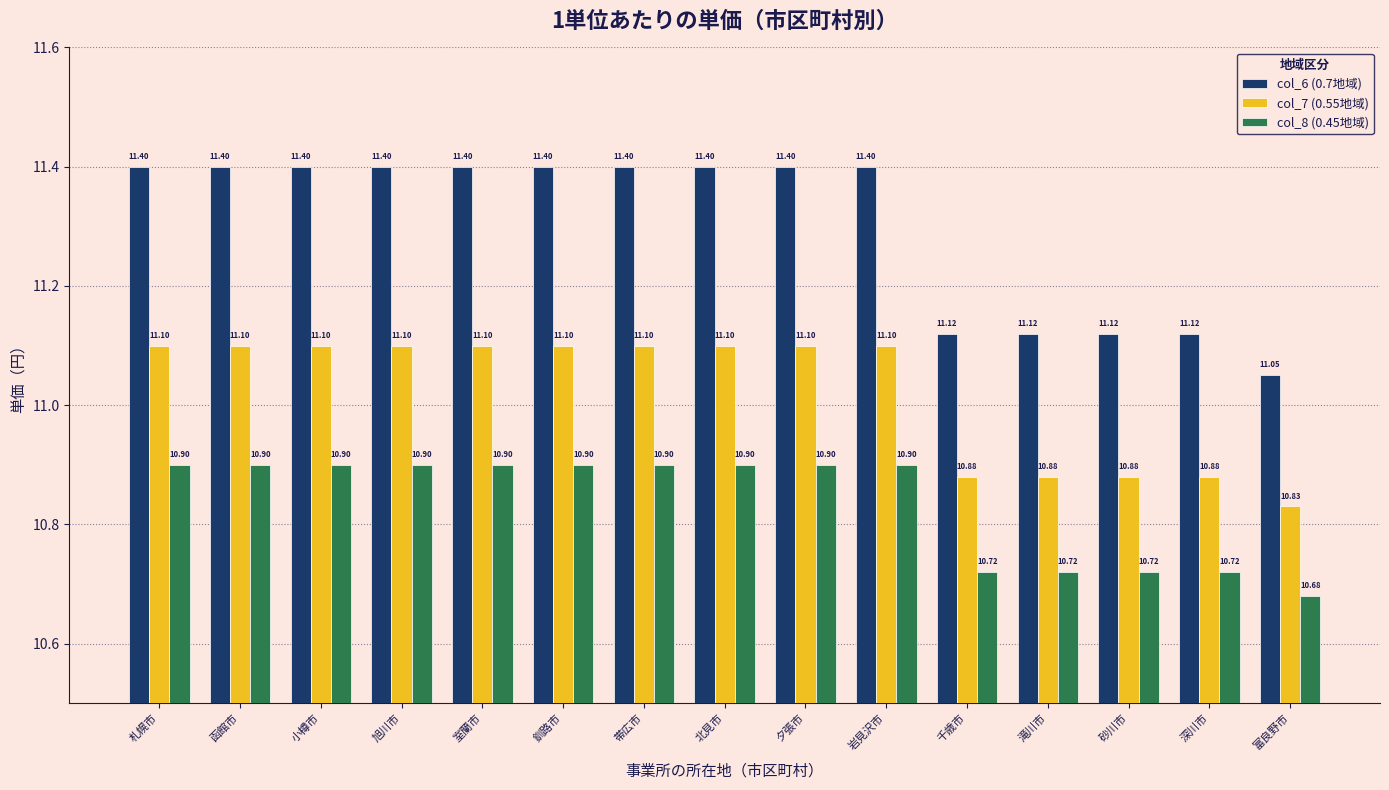

What is the label of the 5th bar from the left?

室蘭市